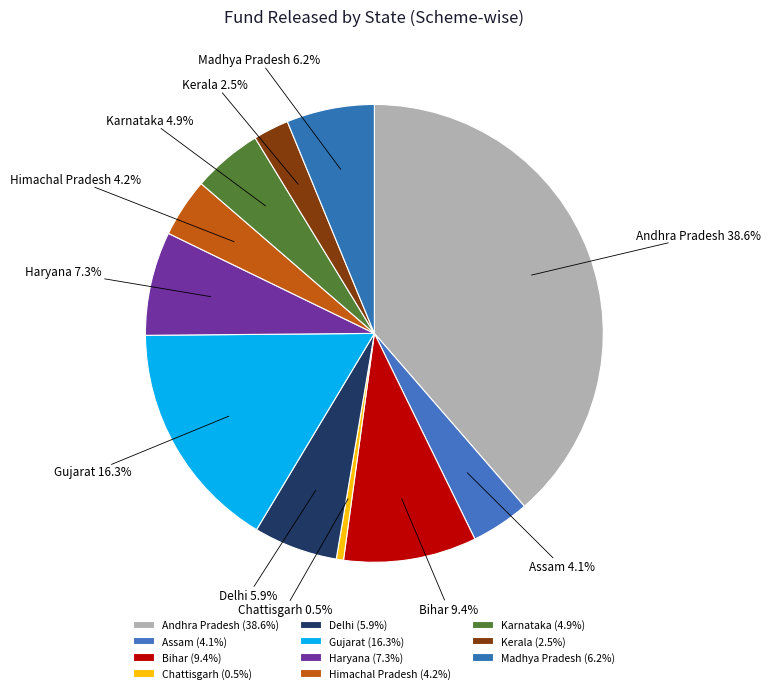

To the nearest percent, what is the difference between the Bihar and Assam slice percentages?

5%